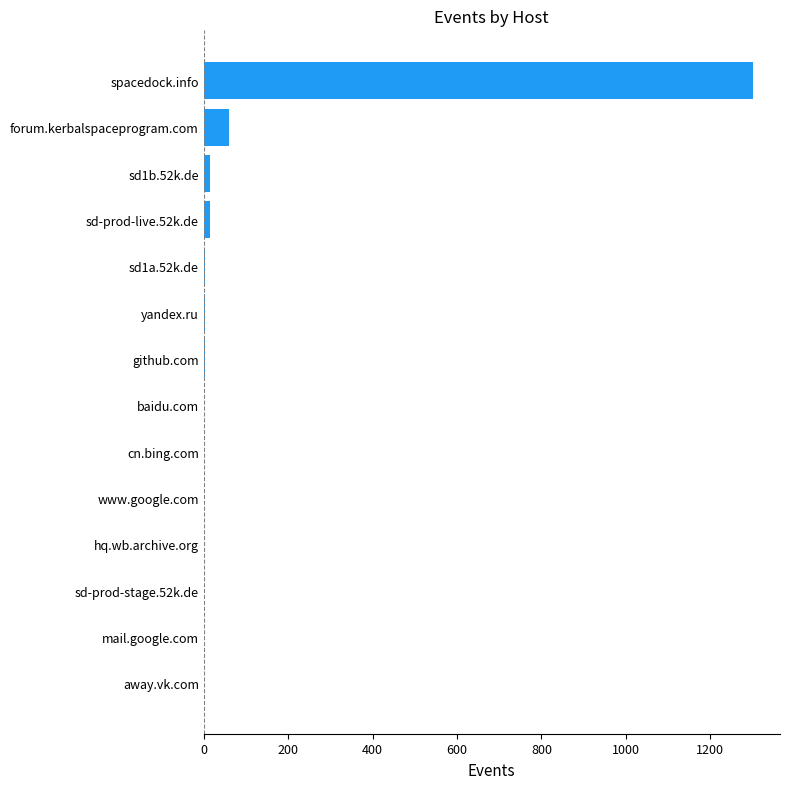

Which has a higher value, forum.kerbalspaceprogram.com or mail.google.com?

forum.kerbalspaceprogram.com